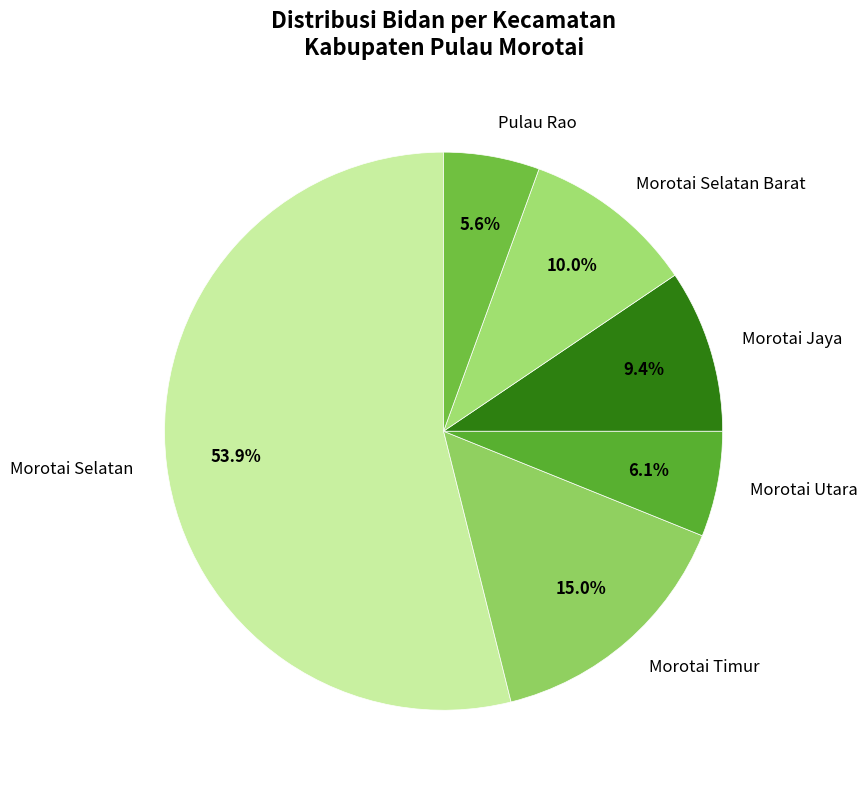

What percentage is the Morotai Timur slice, to the nearest percent?

15%